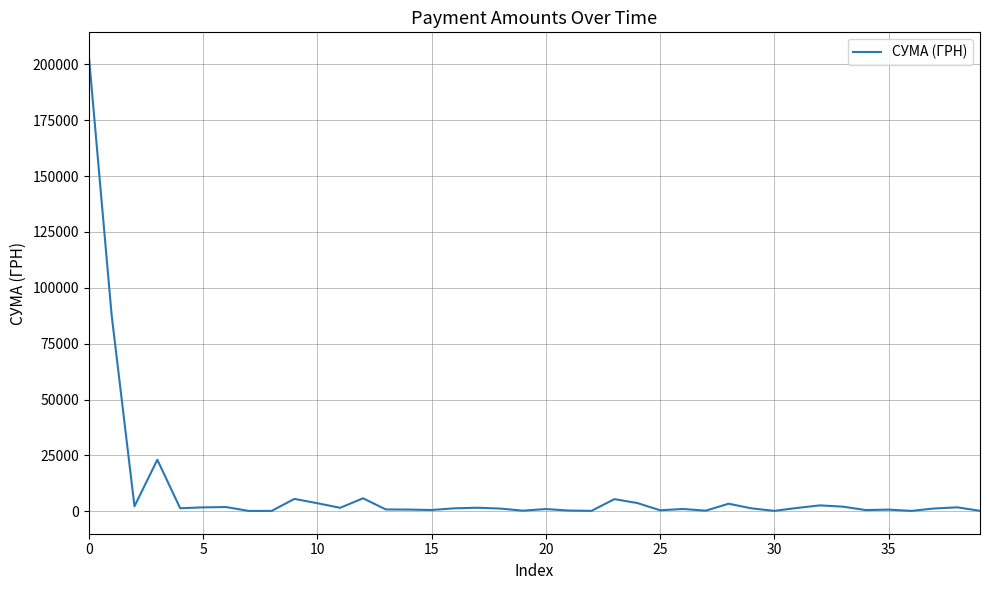

What is the greatest value displayed?

204148.4